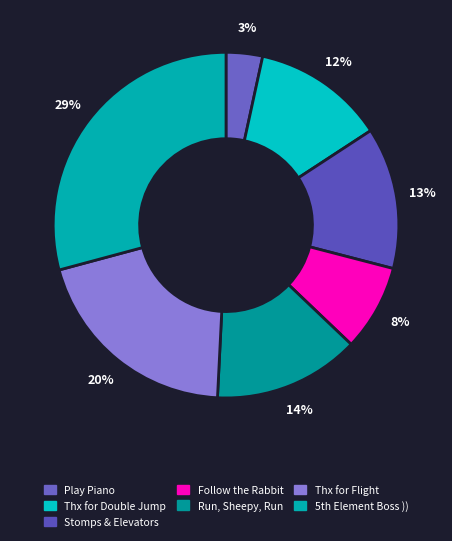

Is there a majority slice in this chart?

No